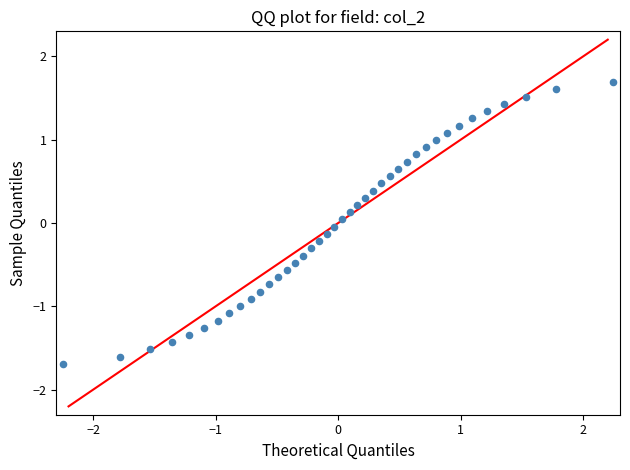

What is the range of X values (max minus min)?

4.5